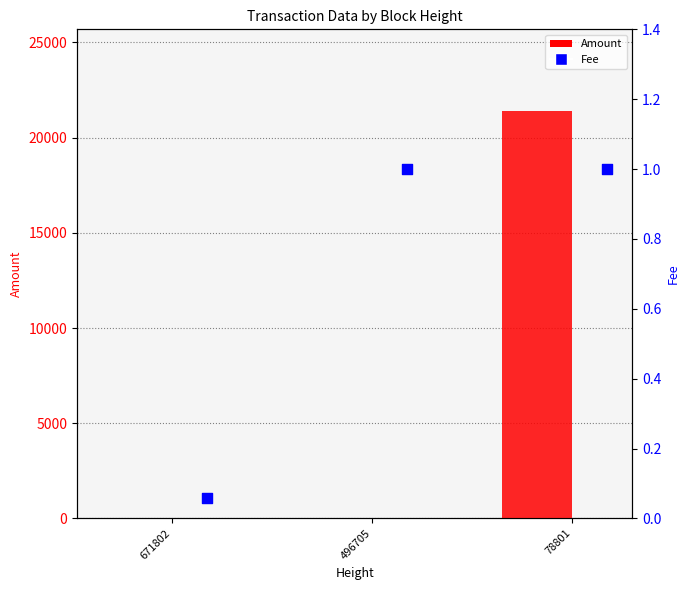

At which category is the sum across all series the highest?

78801